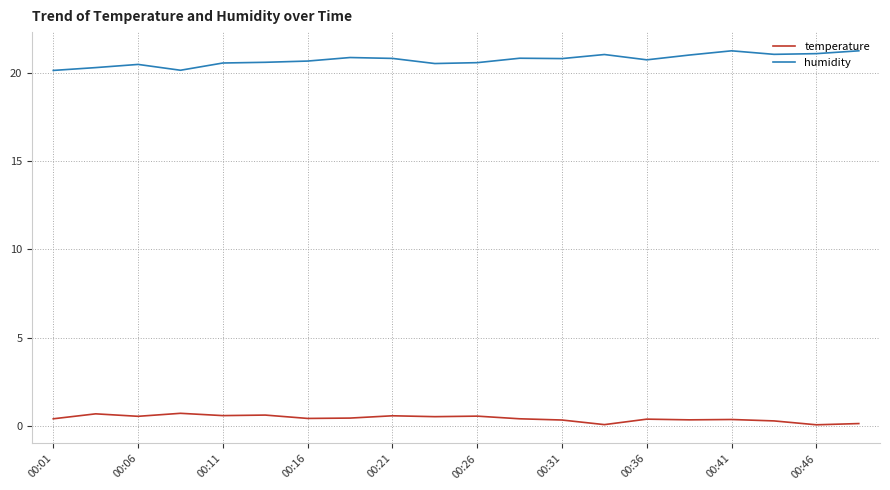

True or false: humidity and temperature intersect in this chart.

False